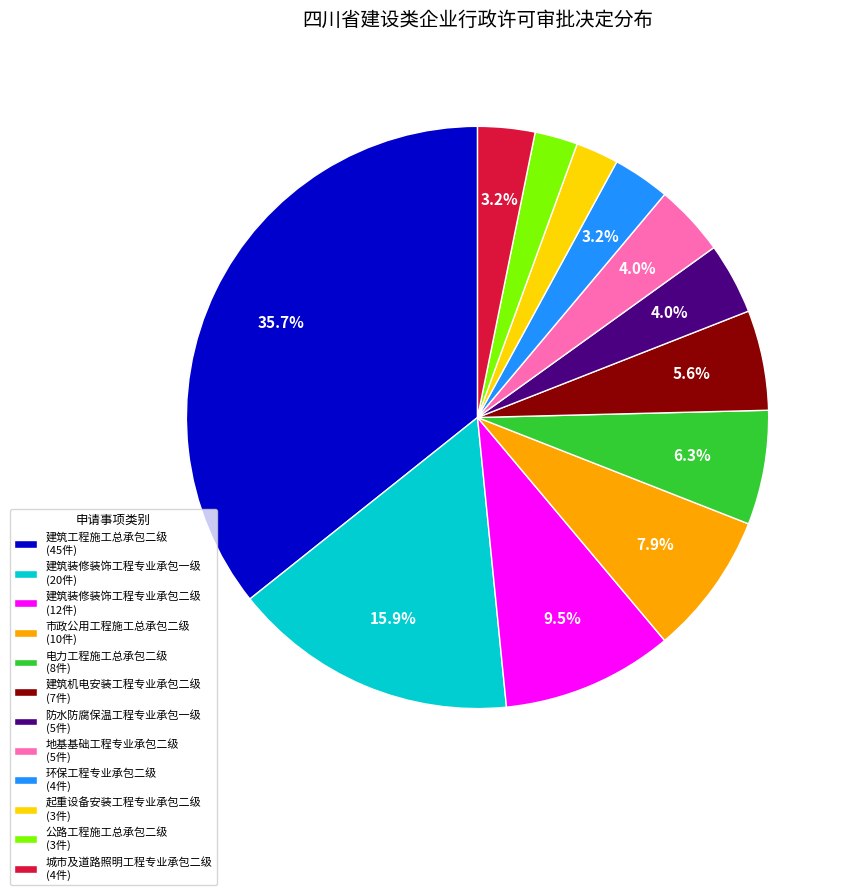

Is there a majority slice in this chart?

No